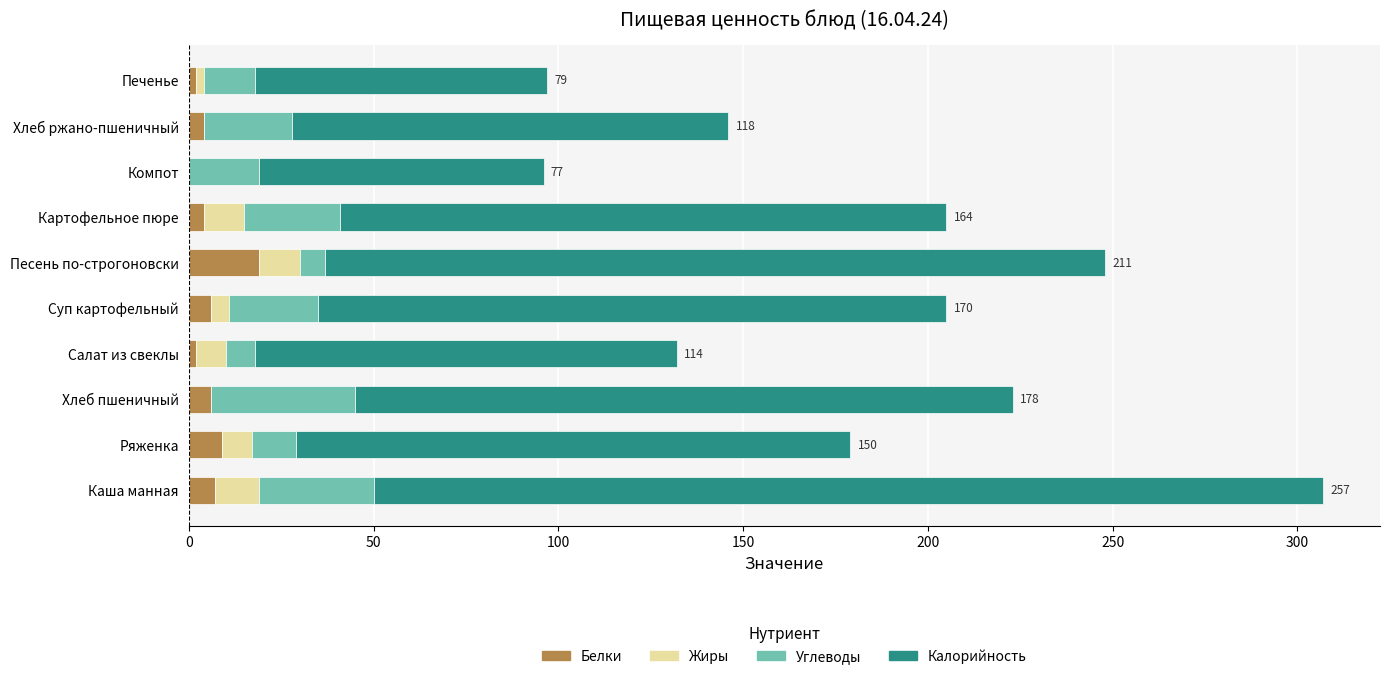

What is the total value across all series at Каша манная?

307